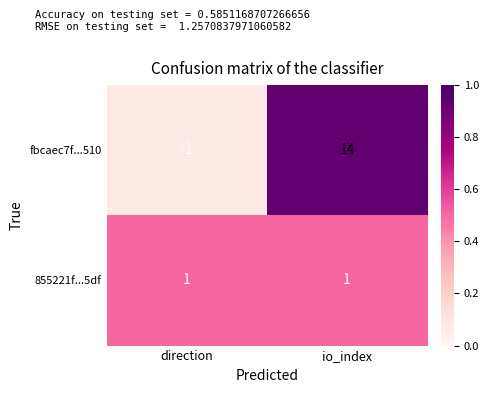

List the series in order of their overall mean, lowest first.

855221f...5df, fbcaec7f...510